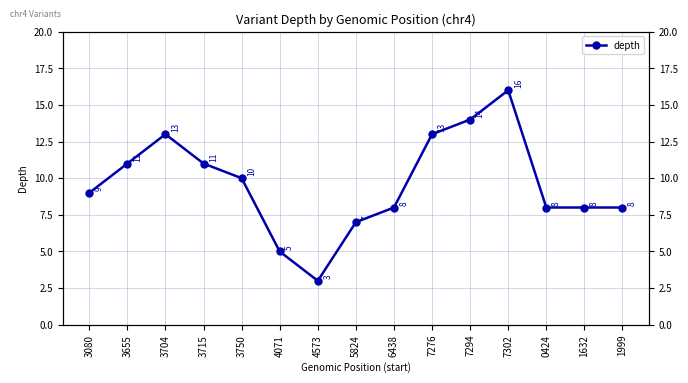

List the labels in order of value, largest first.

7302, 7294, 3704, 7276, 3655, 3715, 3750, 3080, 6438, 0424, 1632, 1999, 5824, 4071, 4573